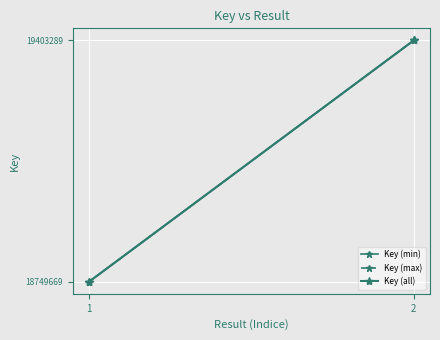

Between 2 and , which is larger?

2